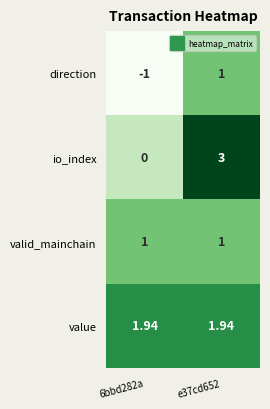

Rank the series by their average value, from lowest to highest.

direction, valid_mainchain, io_index, value